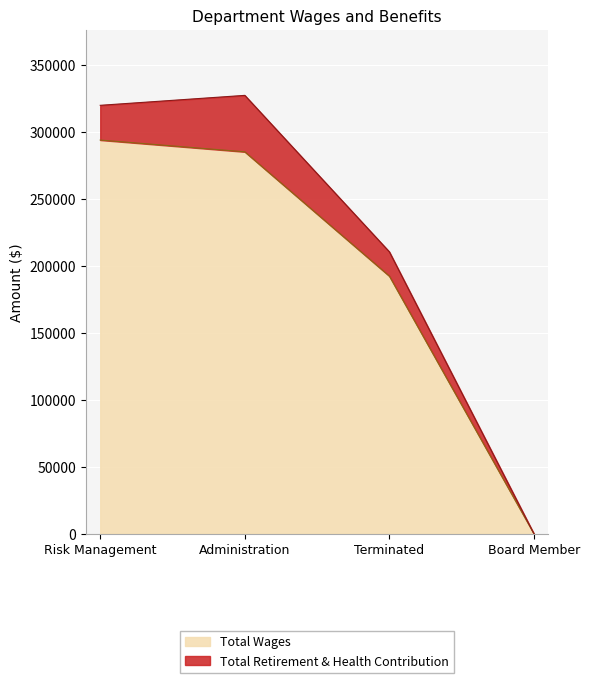

Does the chart display data point markers on the line(s)?

No